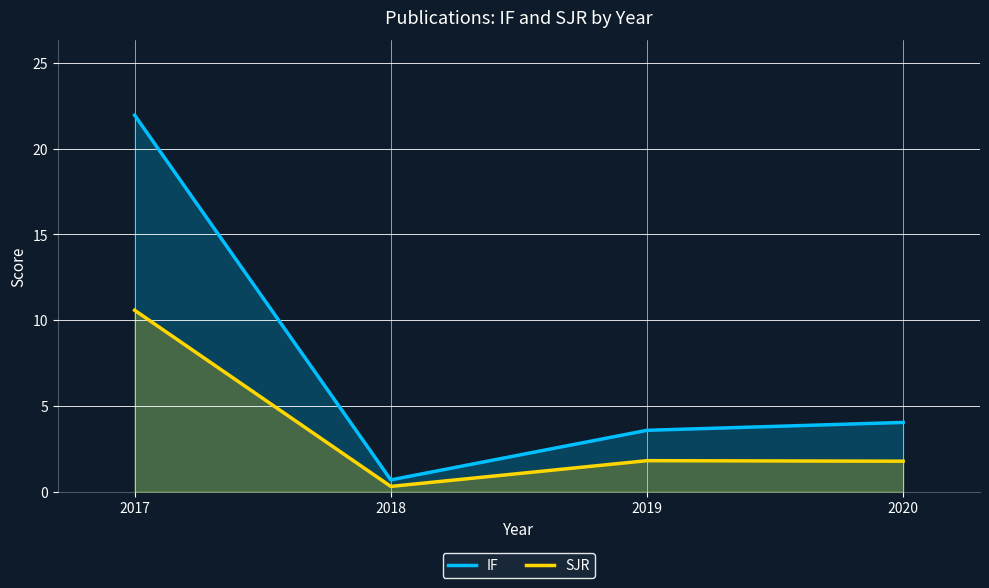

True or false: IF and SJR intersect in this chart.

False